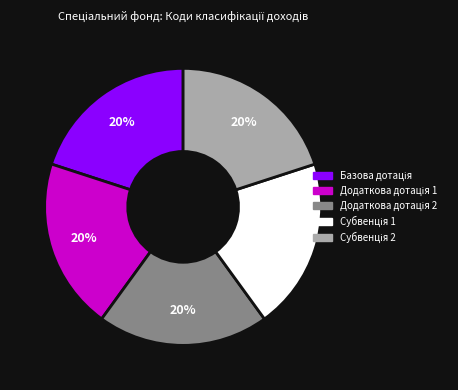

To the nearest percent, what is the average slice percentage?

20%